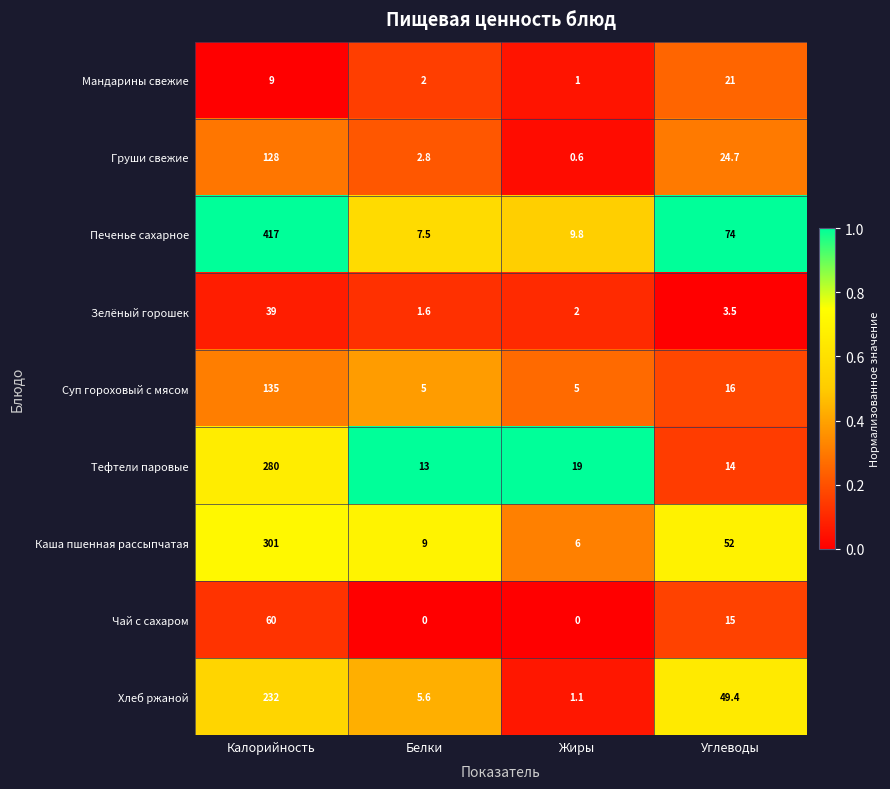

The Груши свежие series shows 28.5 at Калорийность. True or false?

False